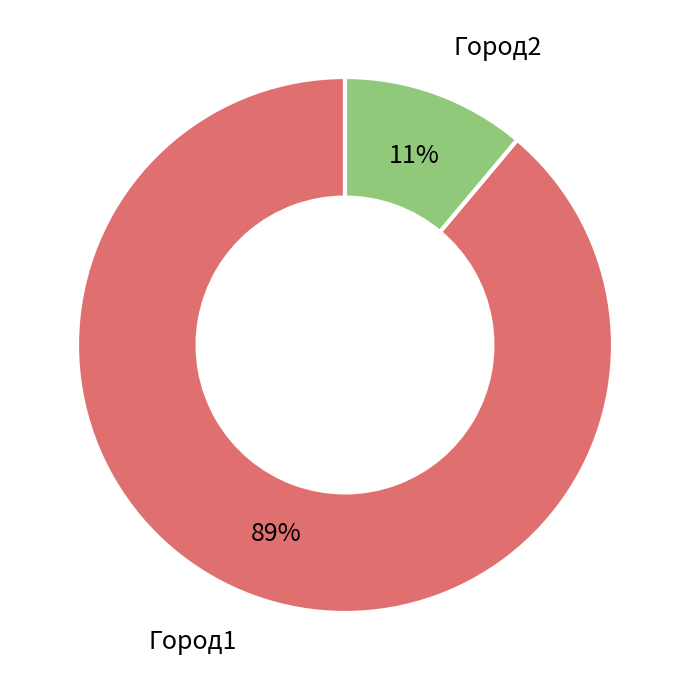

How many slices are in this pie chart?

2